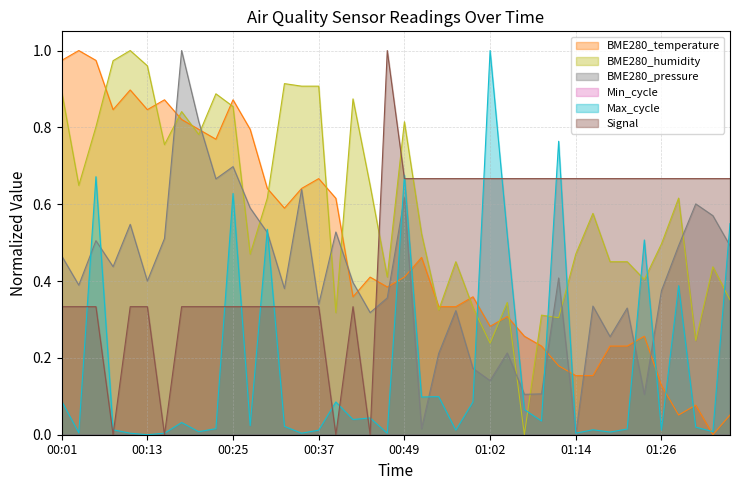

Count the number of data series in this chart.

6